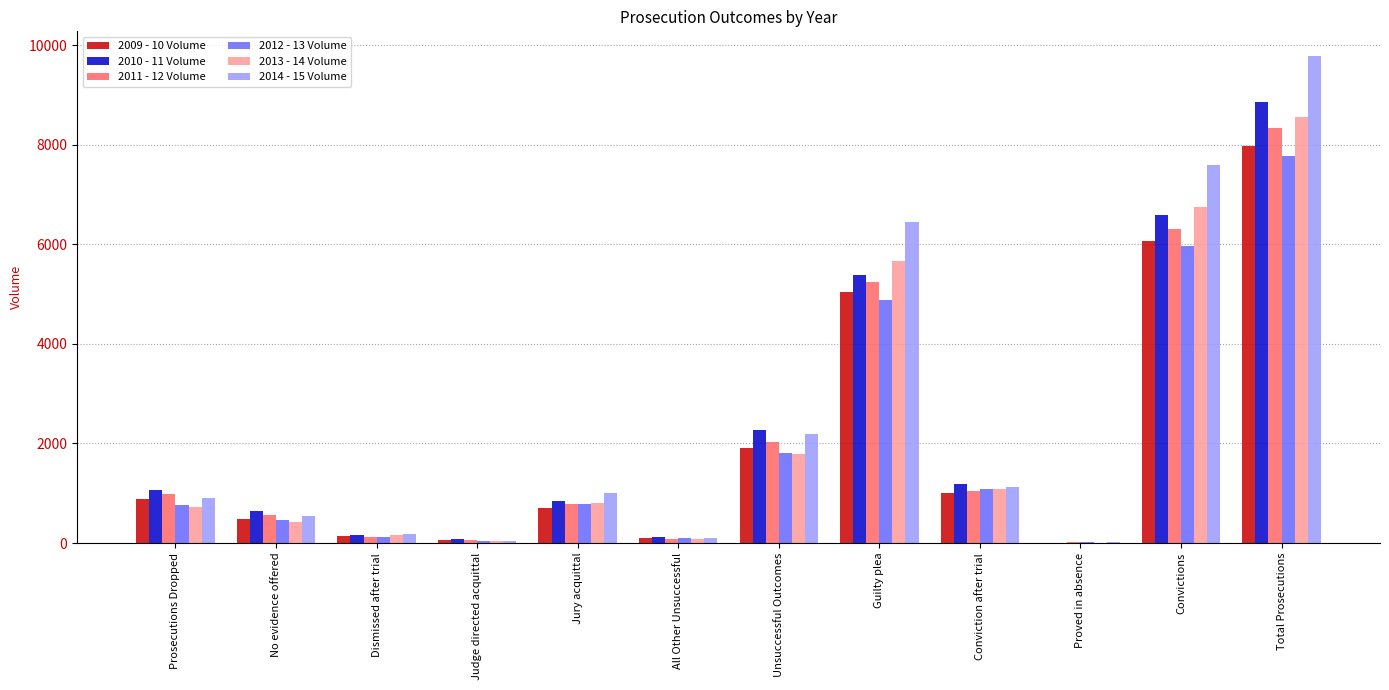

What are all the series names shown in the legend?

2009 - 10 Volume, 2010 - 11 Volume, 2011 - 12 Volume, 2012 - 13 Volume, 2013 - 14 Volume, 2014 - 15 Volume